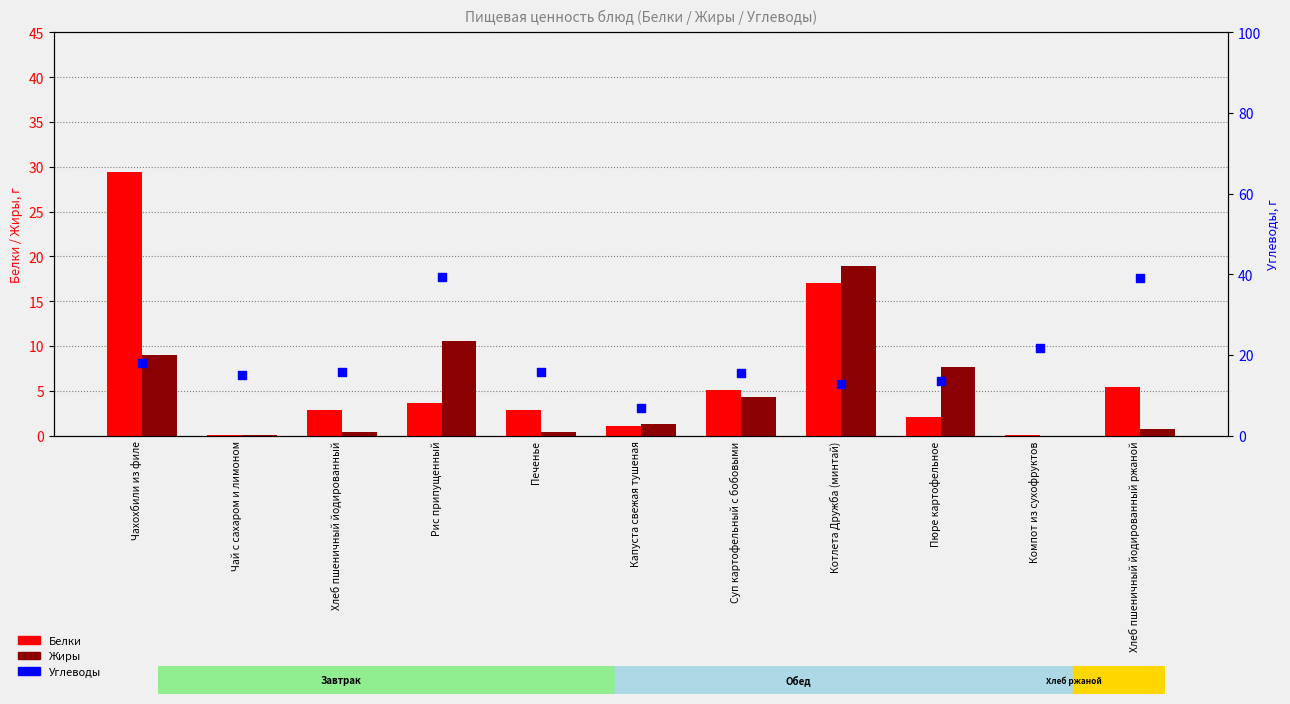

Which series contains the lowest Y value?

Жиры